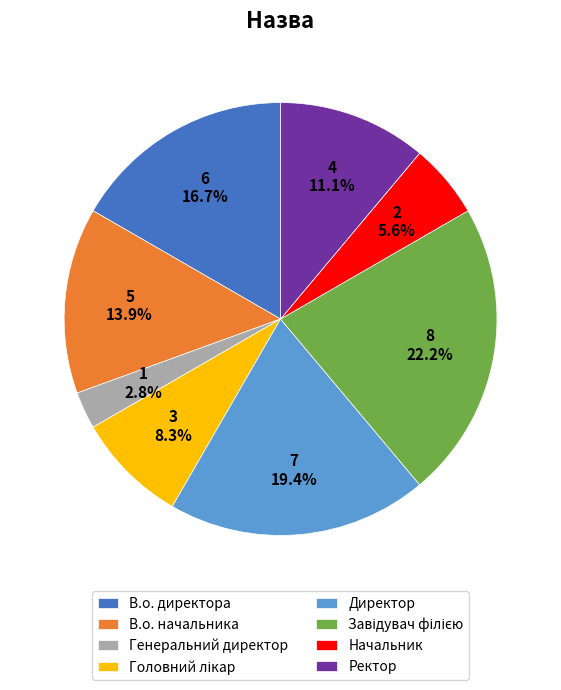

Combined, do Директор and В.о. директора account for over 50%?

No